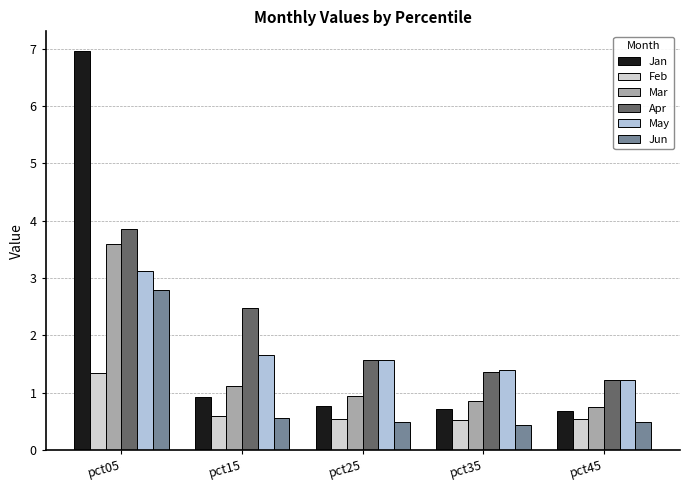

Rank the categories by Feb value from lowest to highest.

pct35, pct25, pct45, pct15, pct05